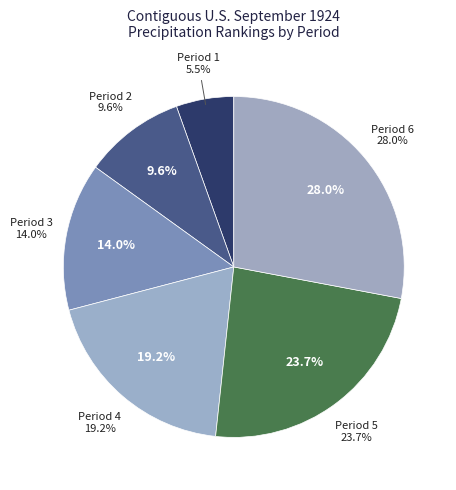

Does Period 1 represent more than half of the total?

No